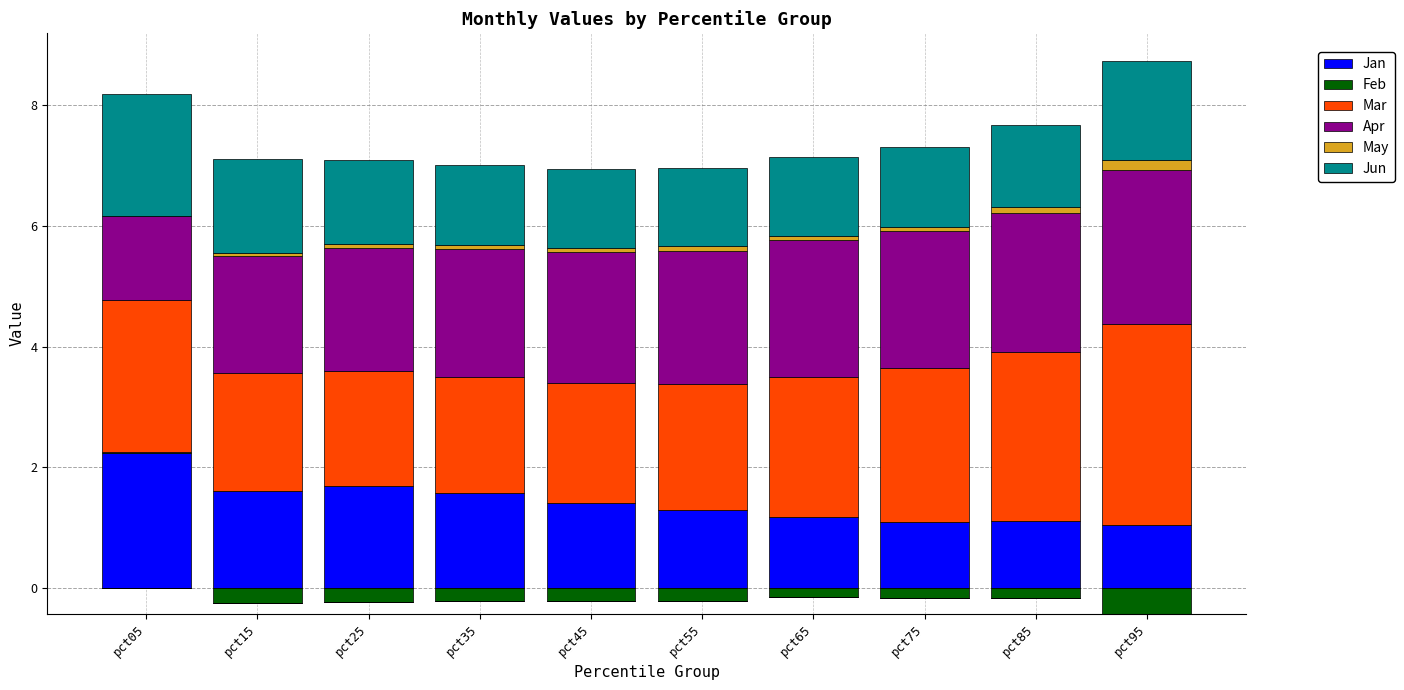

At which category is the sum across all series the highest?

pct95